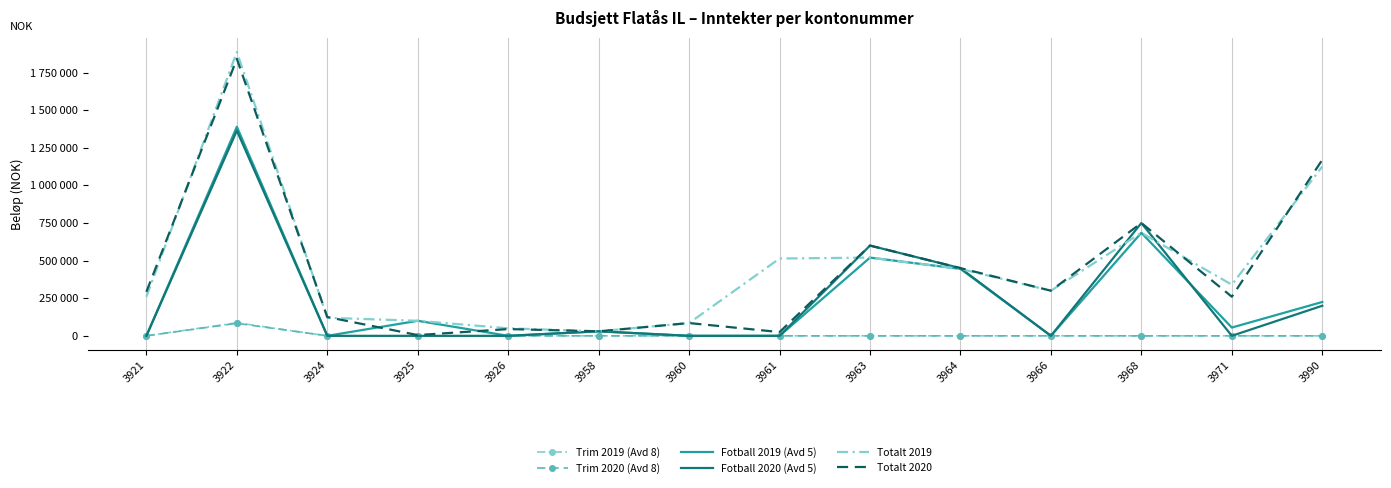

What are all the series names shown in the legend?

Trim 2019 (Avd 8), Trim 2020 (Avd 8), Fotball 2019 (Avd 5), Fotball 2020 (Avd 5), Totalt 2019, Totalt 2020